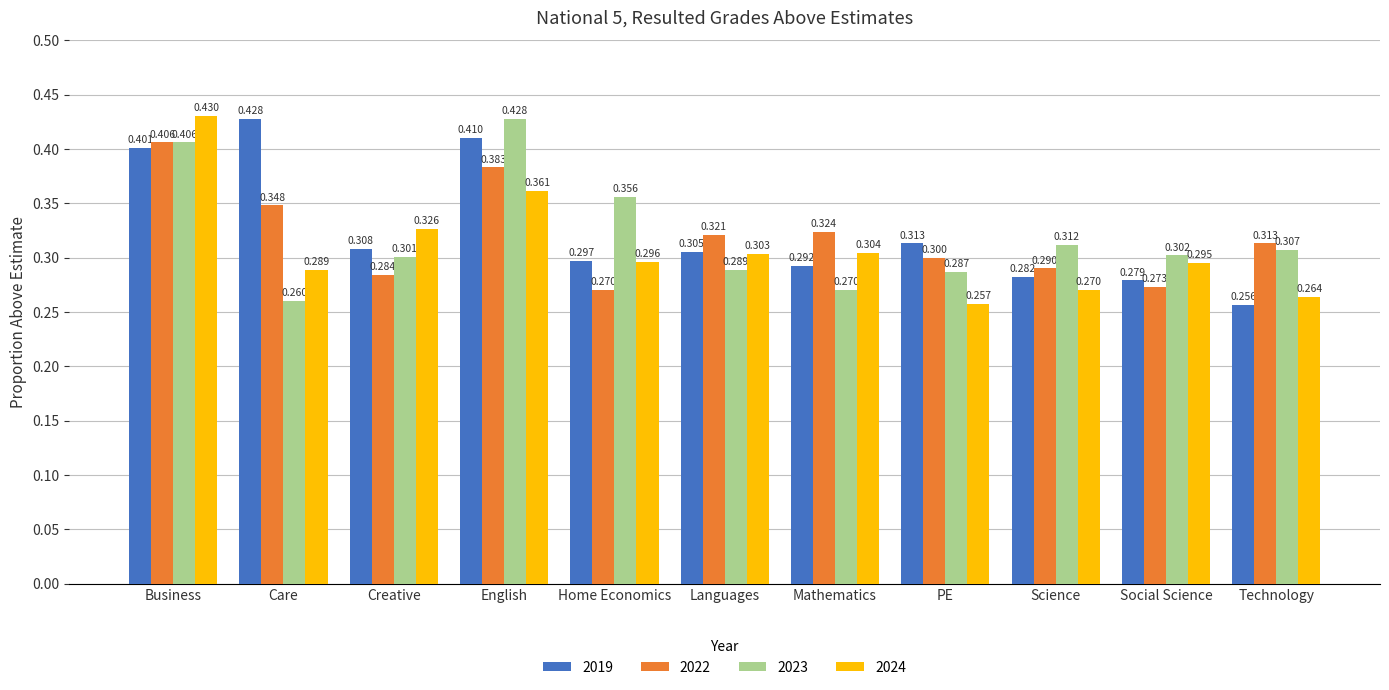

Which category has the lowest value across all series?

Technology